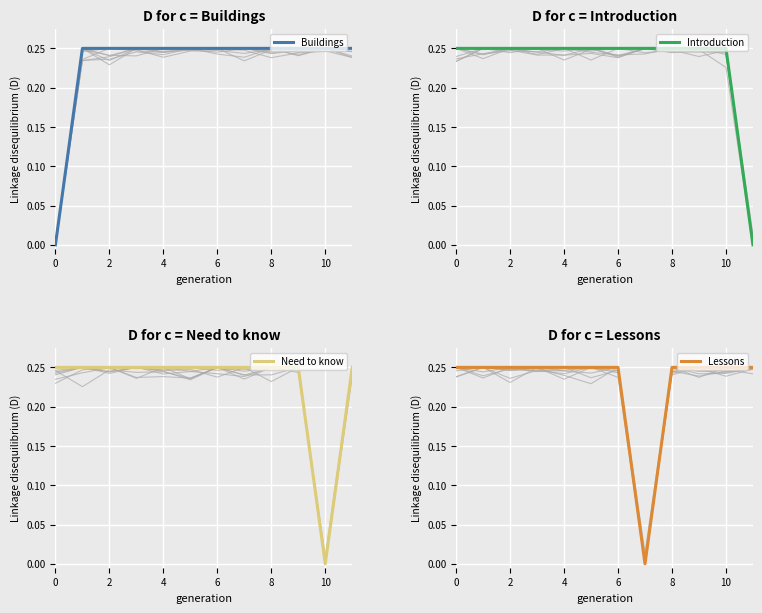

What is the sum of all Buildings values?

2.7